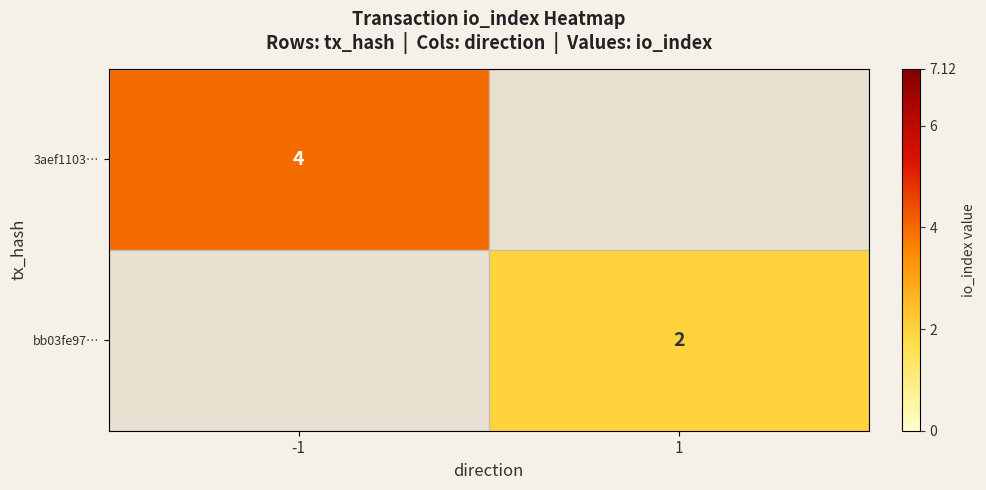

Is it true that 3aef1103… equals 2.0 at -1?

False